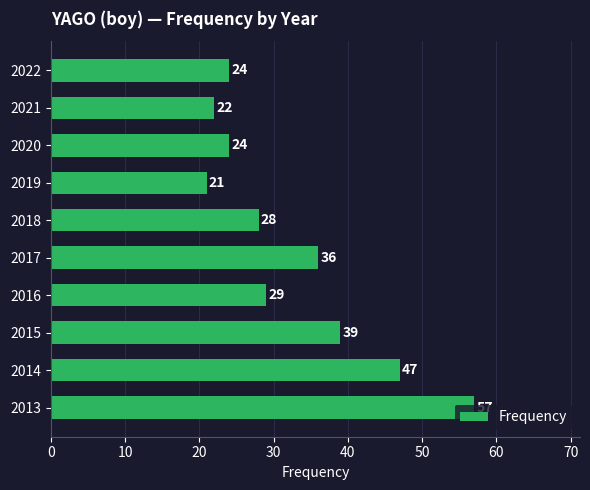

How many values are below 29?

5